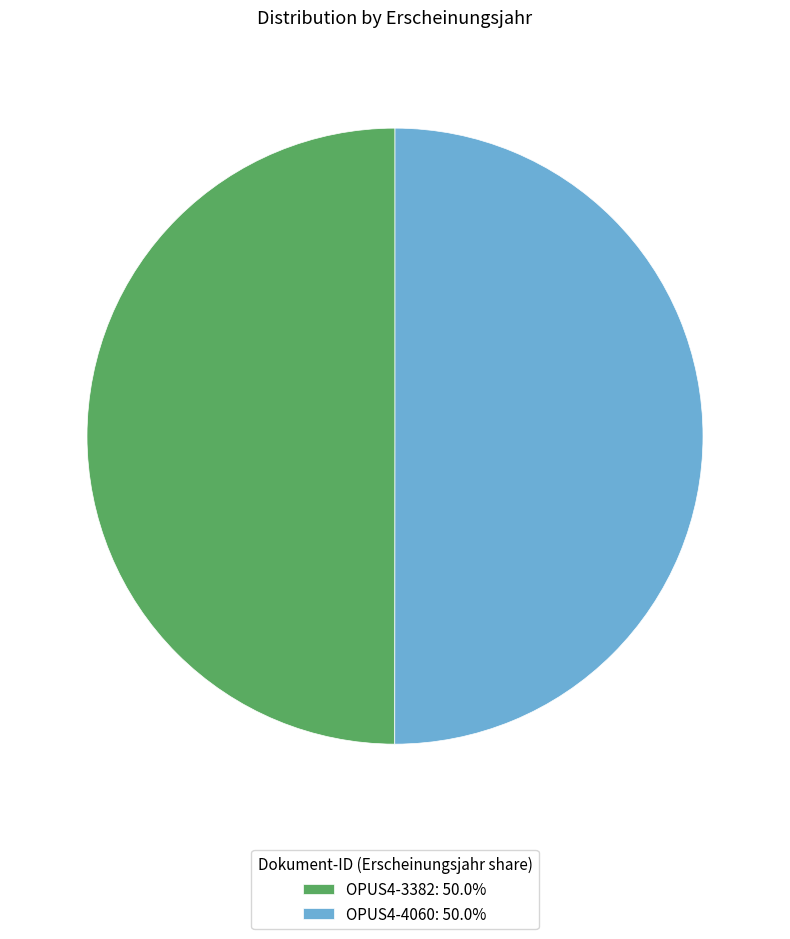

How many slices are in this pie chart?

2